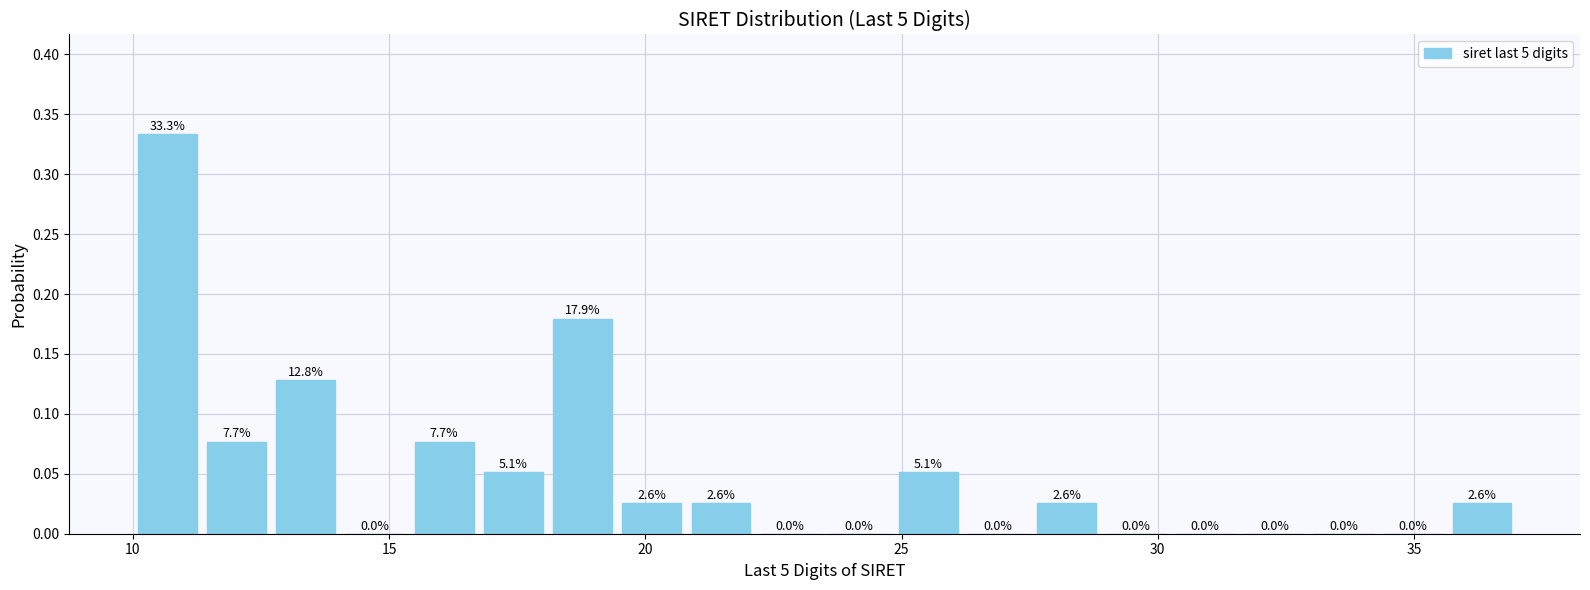

Around what value on the x-axis is the tallest bar? Give the approximate position of its centre, as read against the axis.

10.5